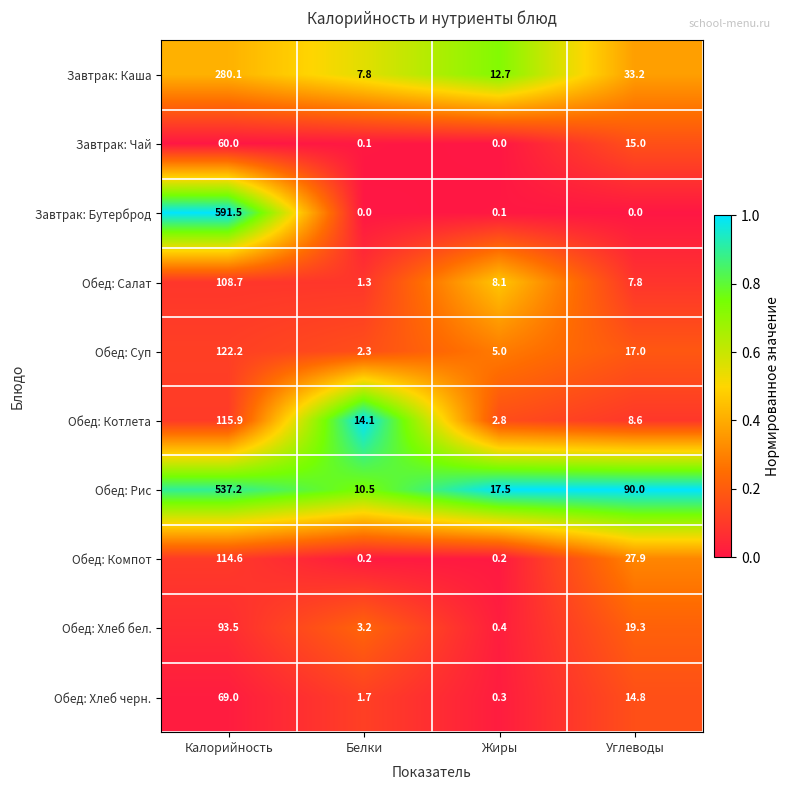

What is the difference between the maximum and minimum values in the Обед: Хлеб черн. series?

68.7